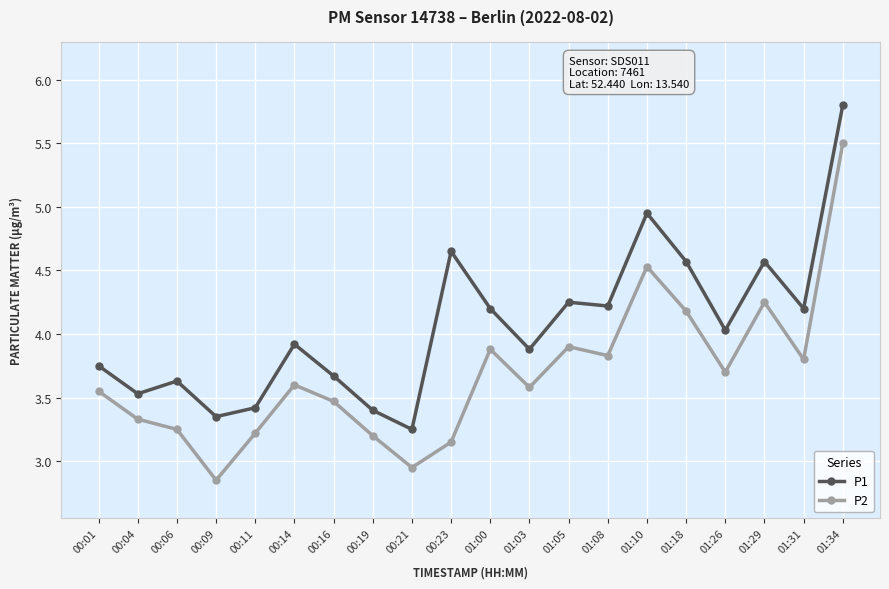

At which category is the sum across all series the highest?

01:34